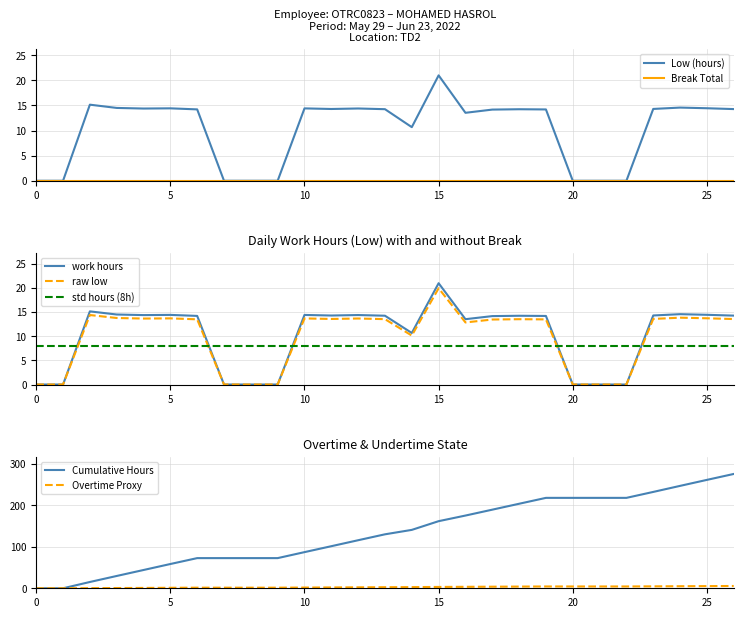

At which label does raw low reach its peak?

15